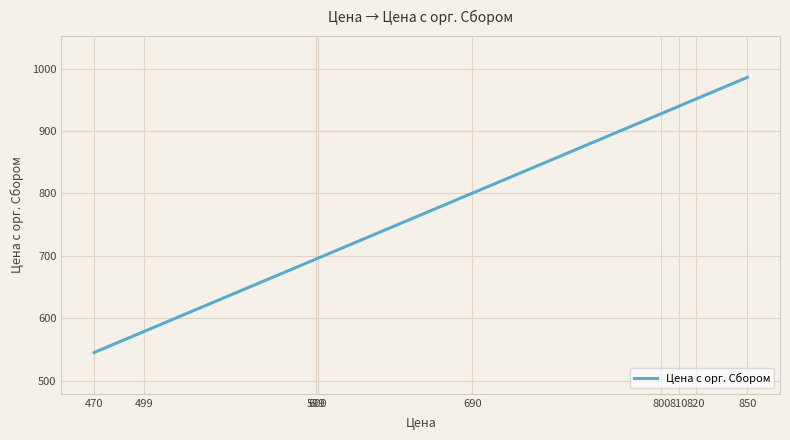

What is the maximum value shown in the chart?

986.0